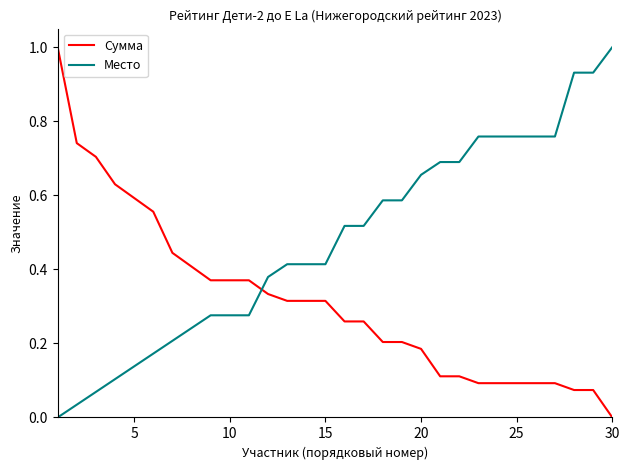

True or false: Сумма and Место cross at least once.

True